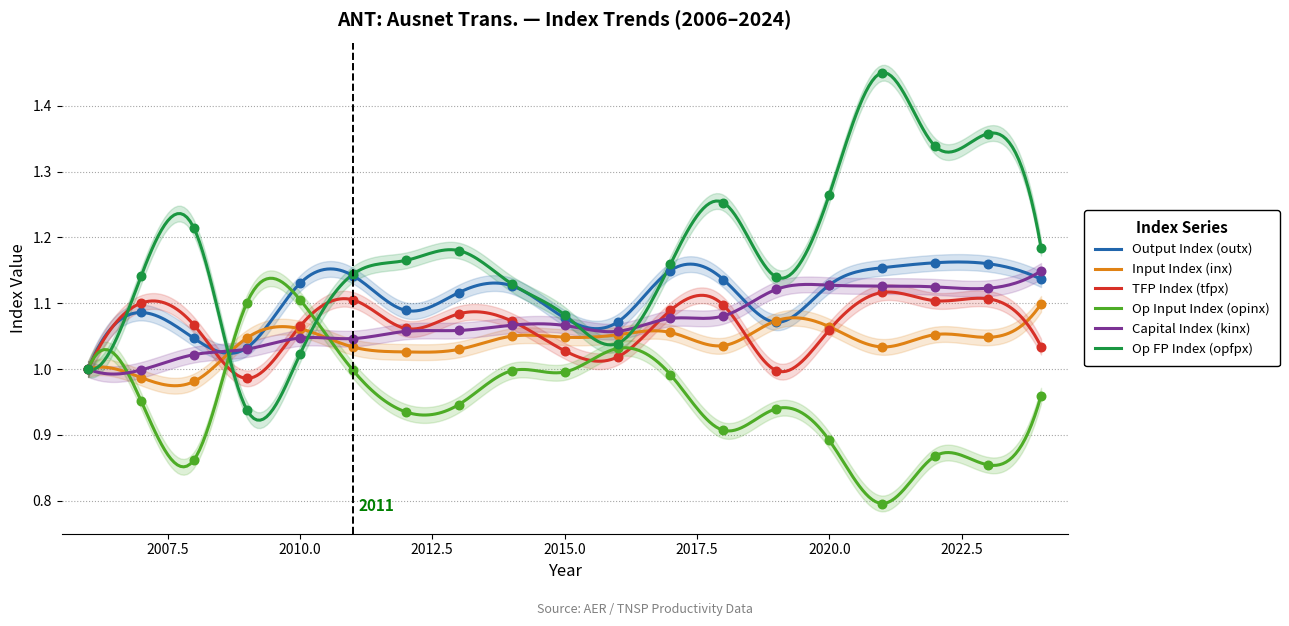

Is the value of opfpx at 2016 greater than the value of kinx at 2019?

No